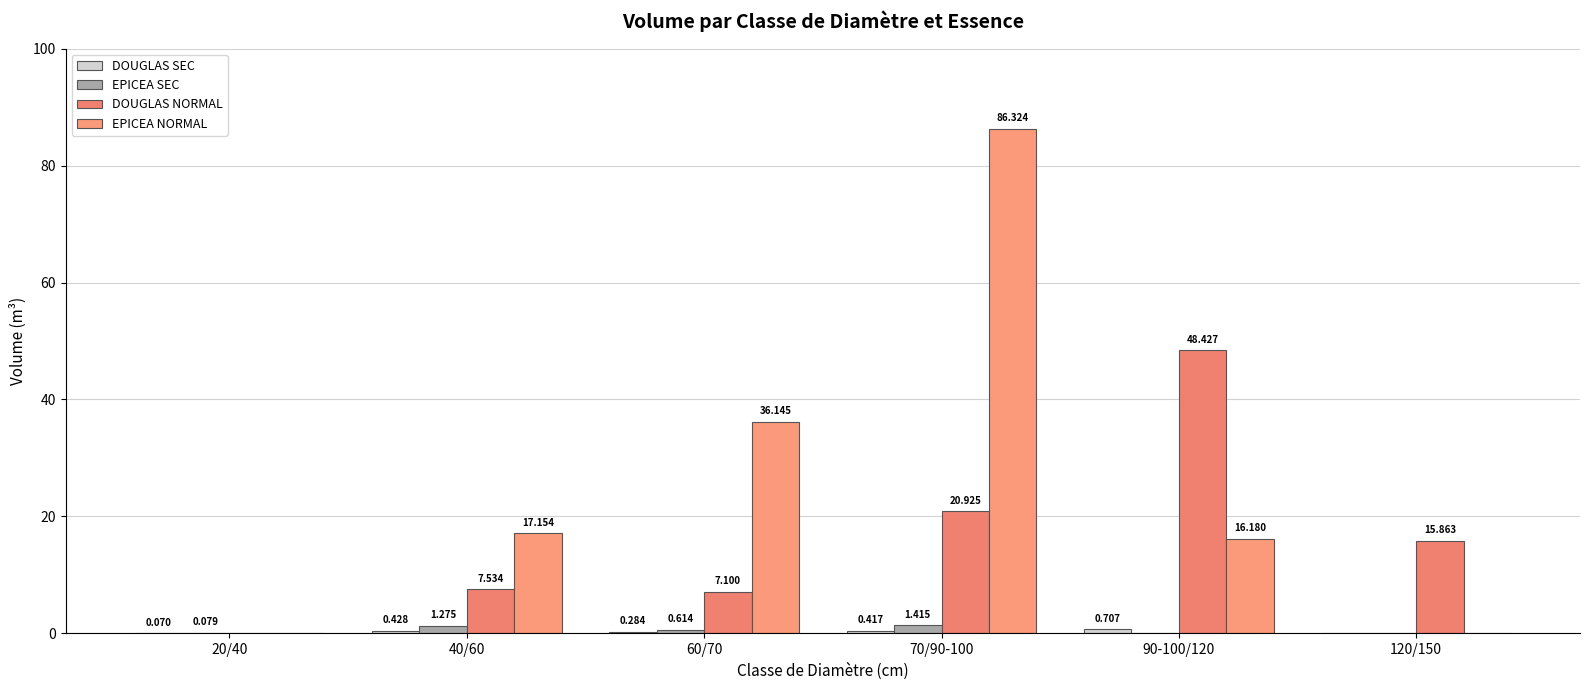

How many groups of bars are there?

6